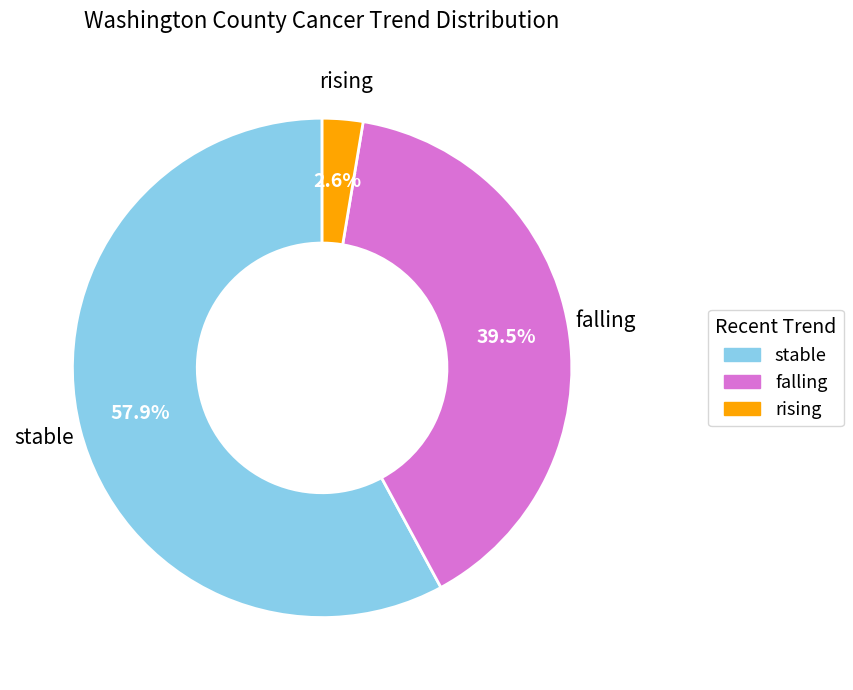

What is the smallest slice in the pie chart?

rising